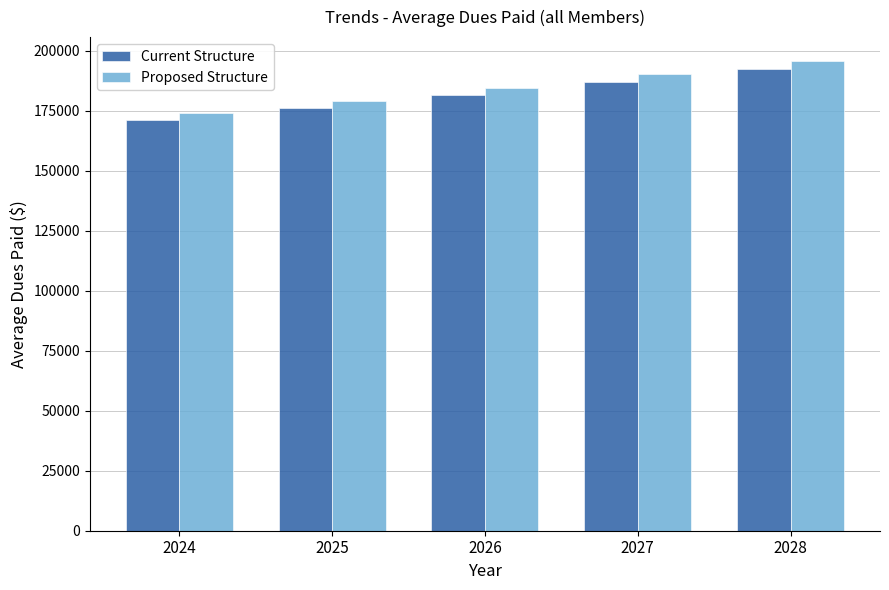

What is the smallest value displayed?

171036.3